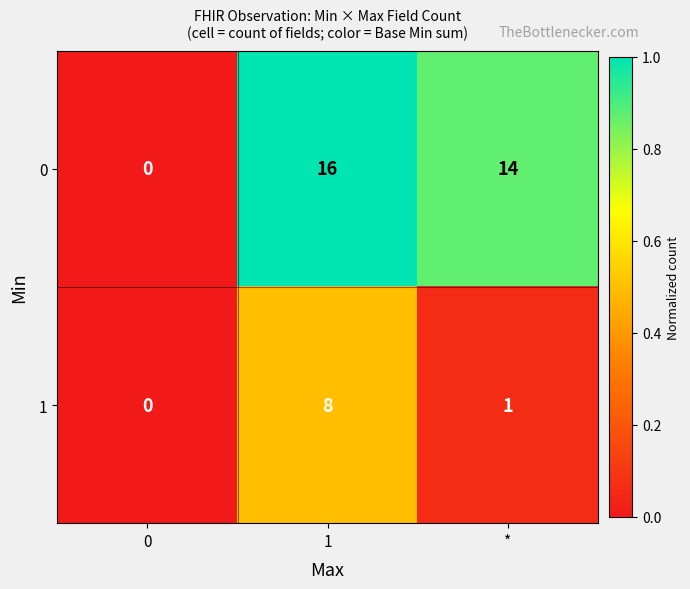

Reading left to right, extract all data points from this chart.

0: 0=0	1=16	*=14
1: 0=0	1=8	*=1